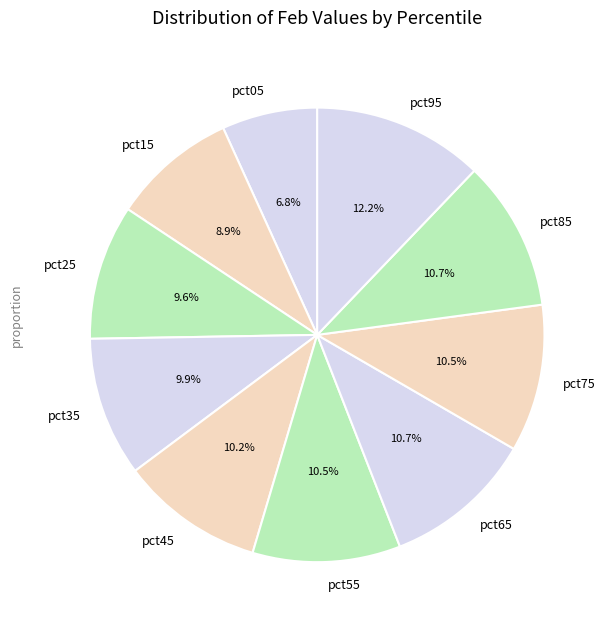

To the nearest percent, what is the difference between the largest and smallest slice percentages?

5%